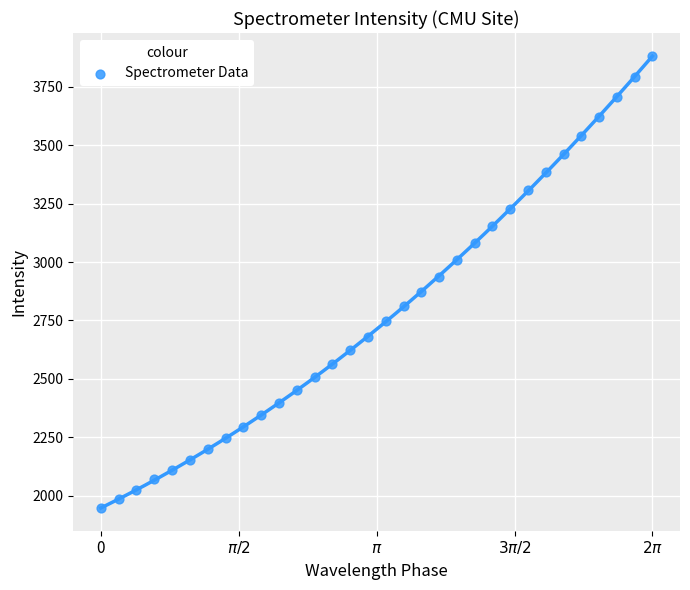

What is the range of Y values (max minus min)?

1935.9